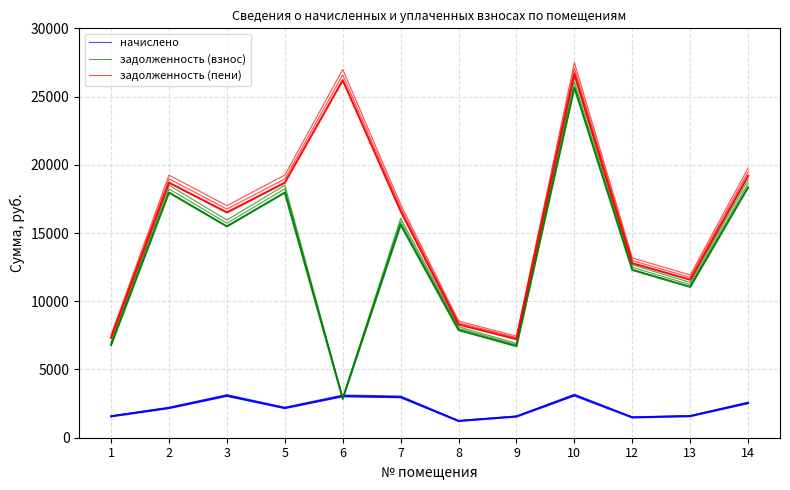

In задолженность (взнос), how many points are lower than both neighbors (excluding endpoints)?

4